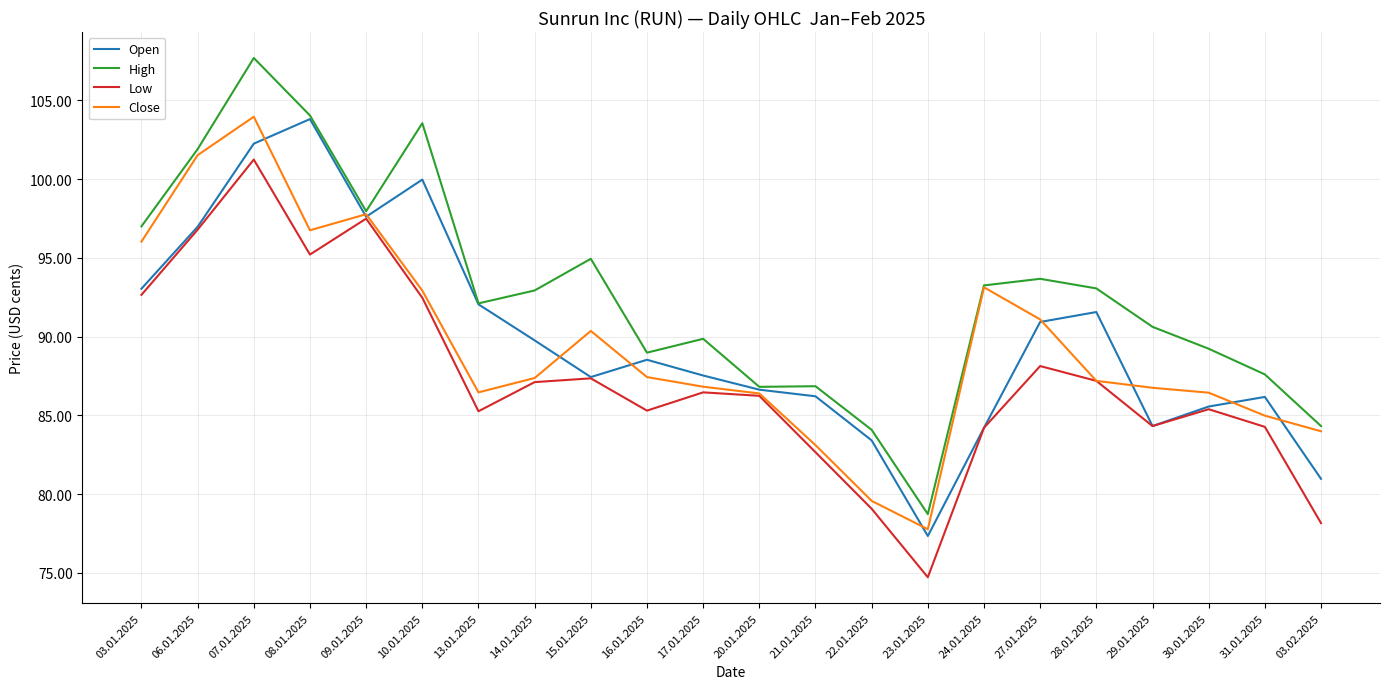

At which label is Close closest to 9086?

27.01.2025